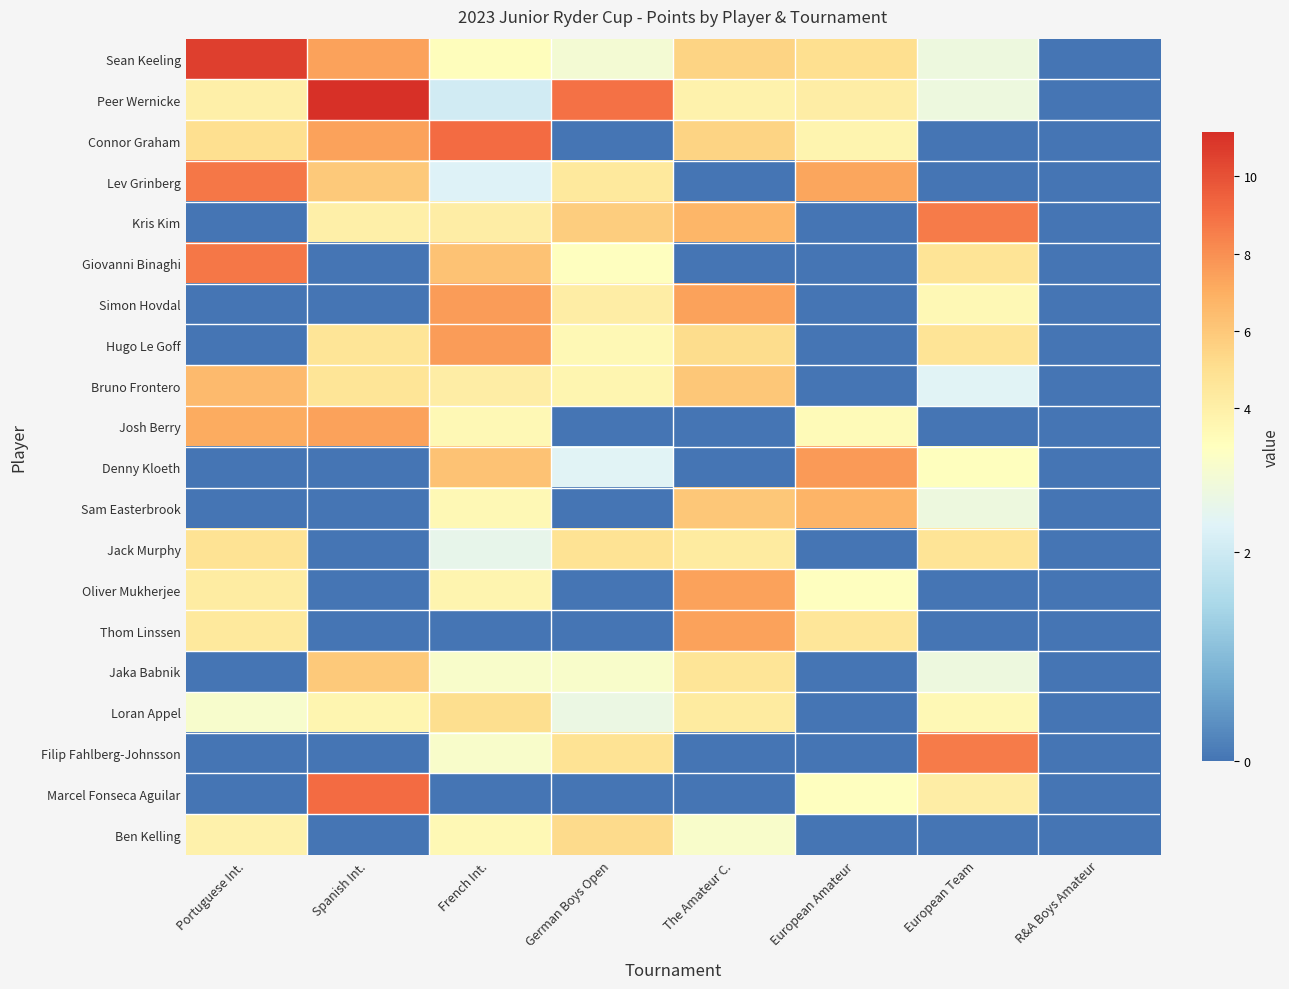

Reading left to right, list all the values displayed in this chart.

Sean Keeling: Portuguese Int.=10.6	Spanish Int.=7.4	French Int.=3.1	German Boys Open=2.7	The Amateur C.=5.5	European Amateur=5.0	European Team=2.6	R&A Boys Amateur=0.0
Peer Wernicke: Portuguese Int.=4.0	Spanish Int.=11.1	French Int.=2.1	German Boys Open=8.9	The Amateur C.=3.8	European Amateur=4.1	European Team=2.6	R&A Boys Amateur=0.0
Connor Graham: Portuguese Int.=5.0	Spanish Int.=7.4	French Int.=9.1	German Boys Open=0.0	The Amateur C.=5.5	European Amateur=3.7	European Team=0.0	R&A Boys Amateur=0.0
Lev Grinberg: Portuguese Int.=8.8	Spanish Int.=6.0	French Int.=2.2	German Boys Open=4.4	The Amateur C.=0.0	European Amateur=7.3	European Team=0.0	R&A Boys Amateur=0.0
Kris Kim: Portuguese Int.=0.0	Spanish Int.=4.0	French Int.=4.1	German Boys Open=5.8	The Amateur C.=6.7	European Amateur=0.0	European Team=8.6	R&A Boys Amateur=0.0
Giovanni Binaghi: Portuguese Int.=8.8	Spanish Int.=0.0	French Int.=6.2	German Boys Open=3.0	The Amateur C.=0.0	European Amateur=0.0	European Team=4.8	R&A Boys Amateur=0.0
Simon Hovdal: Portuguese Int.=0.0	Spanish Int.=0.0	French Int.=7.6	German Boys Open=4.1	The Amateur C.=7.4	European Amateur=0.0	European Team=3.4	R&A Boys Amateur=0.0
Hugo Le Goff: Portuguese Int.=0.0	Spanish Int.=4.7	French Int.=7.6	German Boys Open=3.4	The Amateur C.=5.1	European Amateur=0.0	European Team=4.8	R&A Boys Amateur=0.0
Bruno Frontero: Portuguese Int.=6.5	Spanish Int.=4.7	French Int.=4.1	German Boys Open=3.6	The Amateur C.=6.0	European Amateur=0.0	European Team=2.3	R&A Boys Amateur=0.0
Josh Berry: Portuguese Int.=7.1	Spanish Int.=7.4	French Int.=3.4	German Boys Open=0.0	The Amateur C.=0.0	European Amateur=3.3	European Team=0.0	R&A Boys Amateur=0.0
Denny Kloeth: Portuguese Int.=0.0	Spanish Int.=0.0	French Int.=6.2	German Boys Open=2.3	The Amateur C.=0.0	European Amateur=7.7	European Team=3.1	R&A Boys Amateur=0.0
Sam Easterbrook: Portuguese Int.=0.0	Spanish Int.=0.0	French Int.=3.4	German Boys Open=0.0	The Amateur C.=6.0	European Amateur=6.8	European Team=2.6	R&A Boys Amateur=0.0
Jack Murphy: Portuguese Int.=4.8	Spanish Int.=0.0	French Int.=2.4	German Boys Open=4.8	The Amateur C.=4.3	European Amateur=0.0	European Team=4.8	R&A Boys Amateur=0.0
Oliver Mukherjee: Portuguese Int.=4.3	Spanish Int.=0.0	French Int.=3.6	German Boys Open=0.0	The Amateur C.=7.4	European Amateur=3.0	European Team=0.0	R&A Boys Amateur=0.0
Thom Linssen: Portuguese Int.=4.4	Spanish Int.=0.0	French Int.=0.0	German Boys Open=0.0	The Amateur C.=7.4	European Amateur=4.6	European Team=0.0	R&A Boys Amateur=0.0
Jaka Babnik: Portuguese Int.=0.0	Spanish Int.=6.0	French Int.=2.8	German Boys Open=2.9	The Amateur C.=4.7	European Amateur=0.0	European Team=2.6	R&A Boys Amateur=0.0
Loran Appel: Portuguese Int.=2.8	Spanish Int.=3.6	French Int.=5.0	German Boys Open=2.5	The Amateur C.=4.3	European Amateur=0.0	European Team=3.4	R&A Boys Amateur=0.0
Filip Fahlberg-Johnsson: Portuguese Int.=0.0	Spanish Int.=0.0	French Int.=2.8	German Boys Open=4.8	The Amateur C.=0.0	European Amateur=0.0	European Team=8.6	R&A Boys Amateur=0.0
Marcel Fonseca Aguilar: Portuguese Int.=0.0	Spanish Int.=9.1	French Int.=0.0	German Boys Open=0.0	The Amateur C.=0.0	European Amateur=3.0	European Team=4.1	R&A Boys Amateur=0.0
Ben Kelling: Portuguese Int.=3.8	Spanish Int.=0.0	French Int.=3.4	German Boys Open=5.2	The Amateur C.=2.8	European Amateur=0.0	European Team=0.0	R&A Boys Amateur=0.0